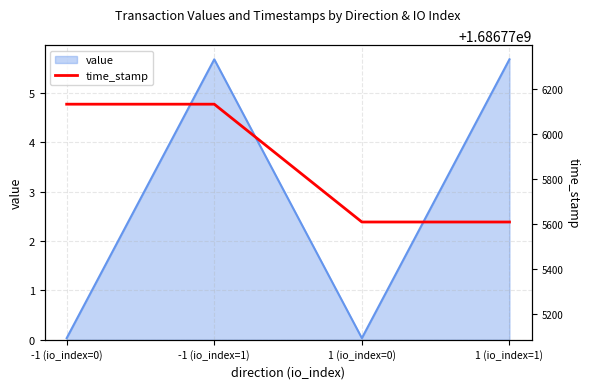

Which series changed the most between 1 (io_index=0) and 1 (io_index=1)?

value